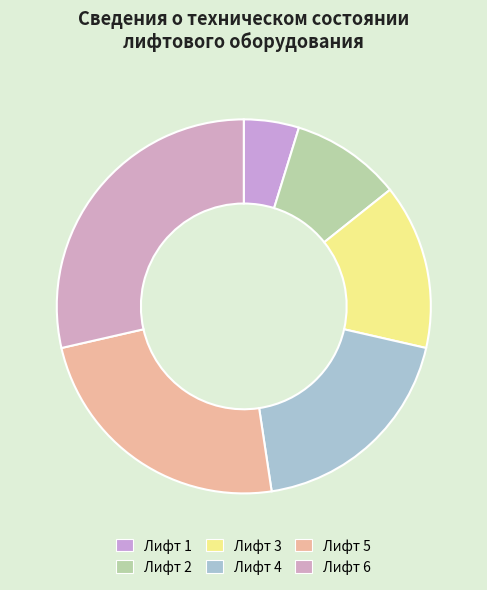

Do Лифт 3 and Лифт 5 together represent more than half of the pie?

No